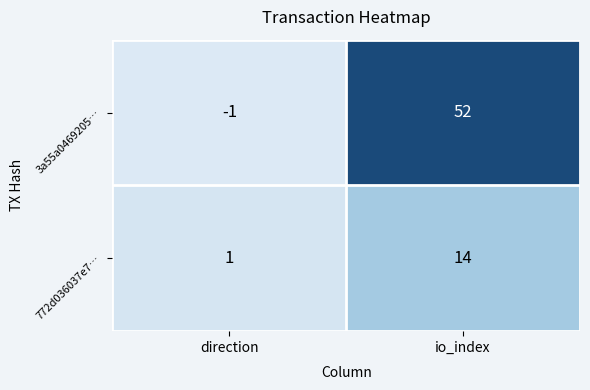

What is the maximum value for 772d036037e7…?

14